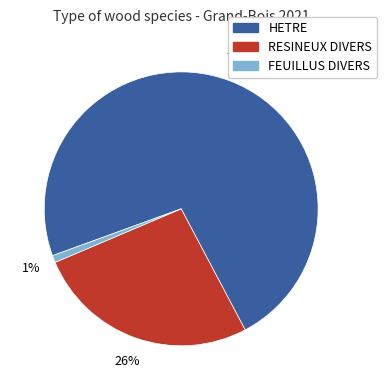

To the nearest percent, what is the average slice percentage?

33%